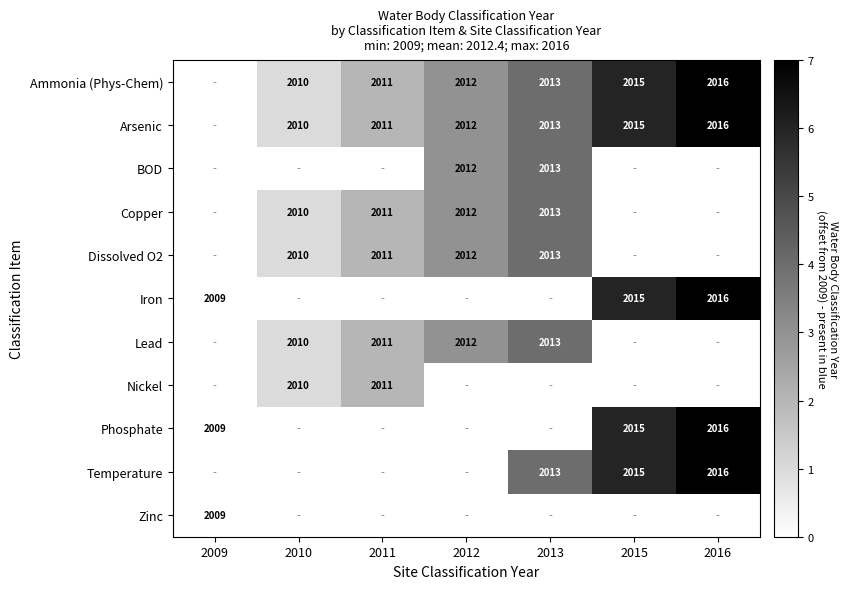

The Ammonia (Phys-Chem) series shows 3383 at 2015. True or false?

False